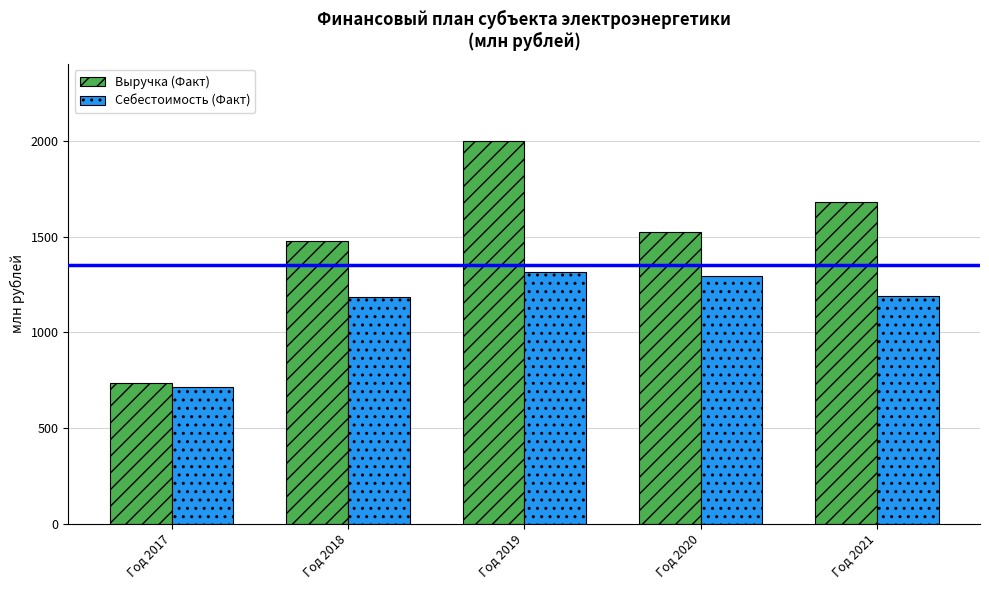

True or false: Выручка (Факт) has a value of 2628.1 at Год 2021.

False